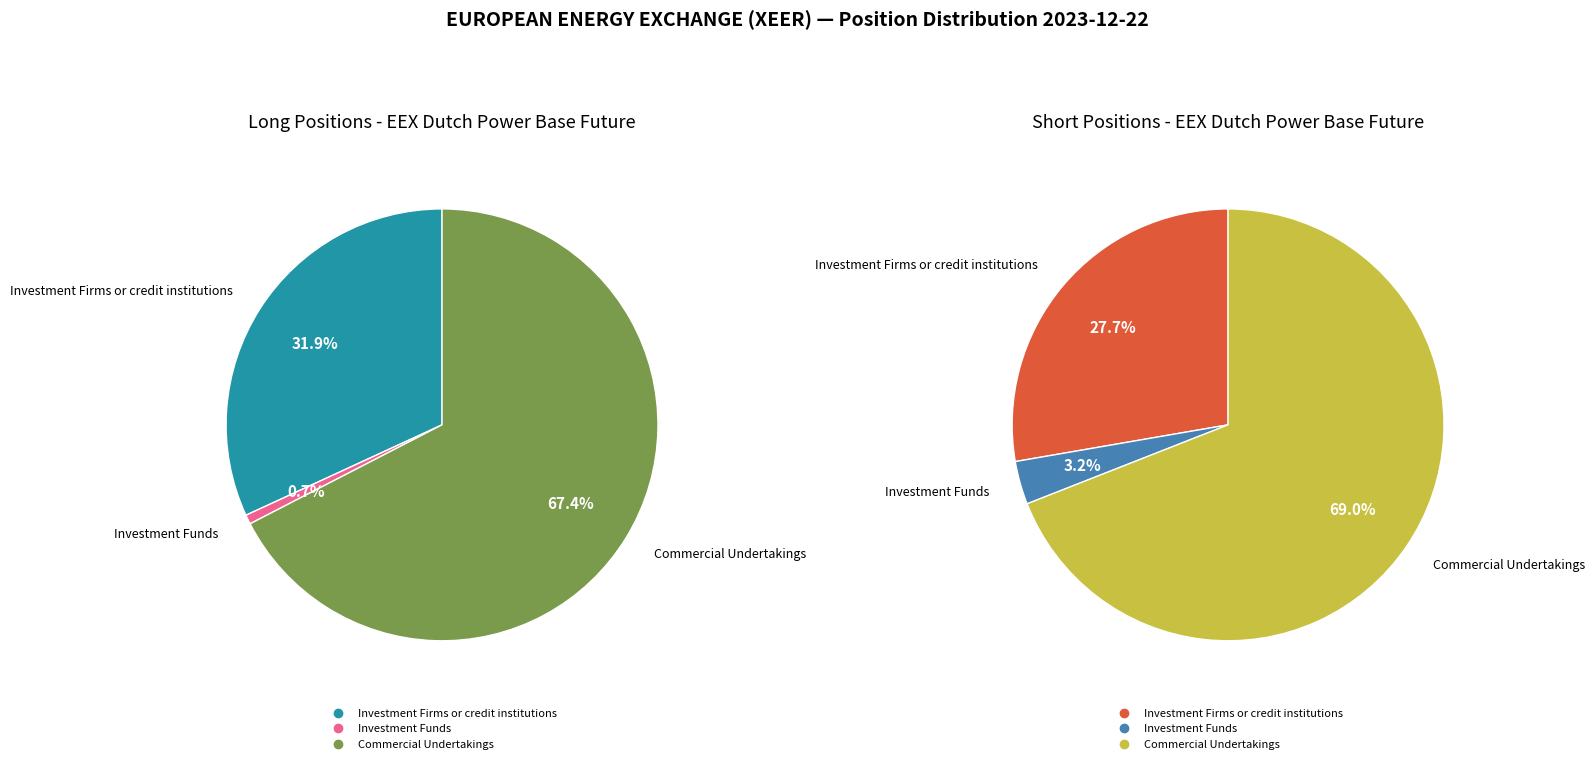

Which category has the biggest portion of the pie?

Commercial Undertakings